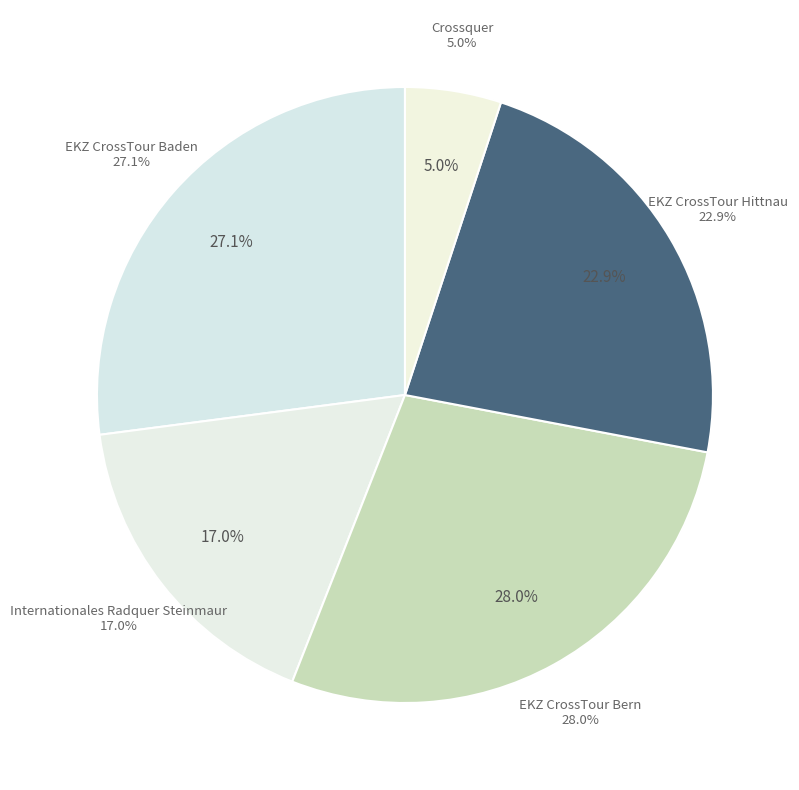

To the nearest percent, what is the combined percentage of Crossquer and Internationales Radquer Steinmaur?

22%